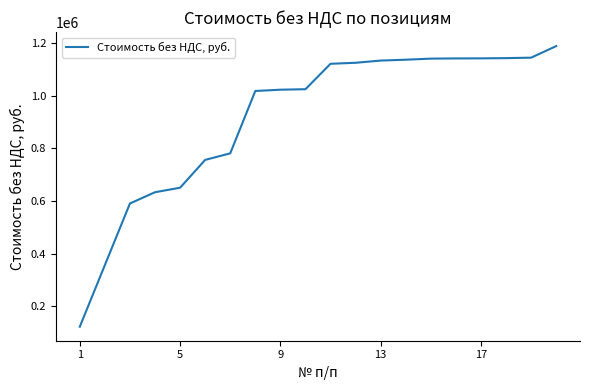

What is the smallest value displayed?

121817.5